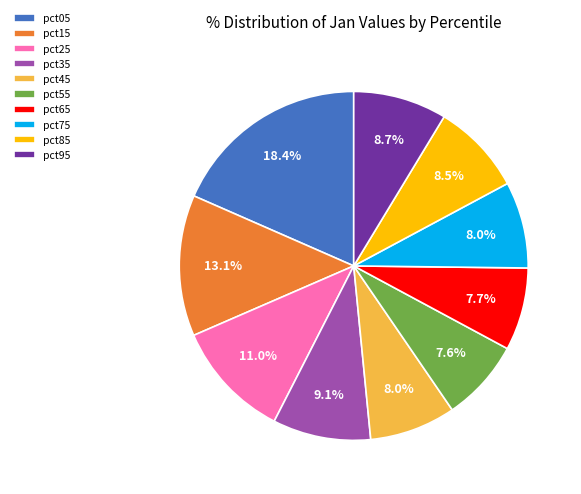

Approximately how many times larger is the value at pct55 compared to pct35?

0.8